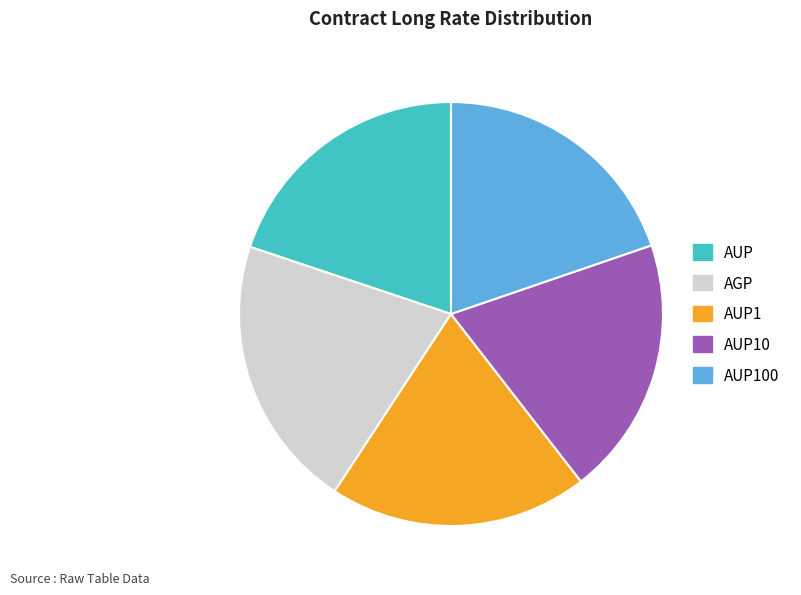

Combined, do AUP100 and AGP account for over 50%?

No